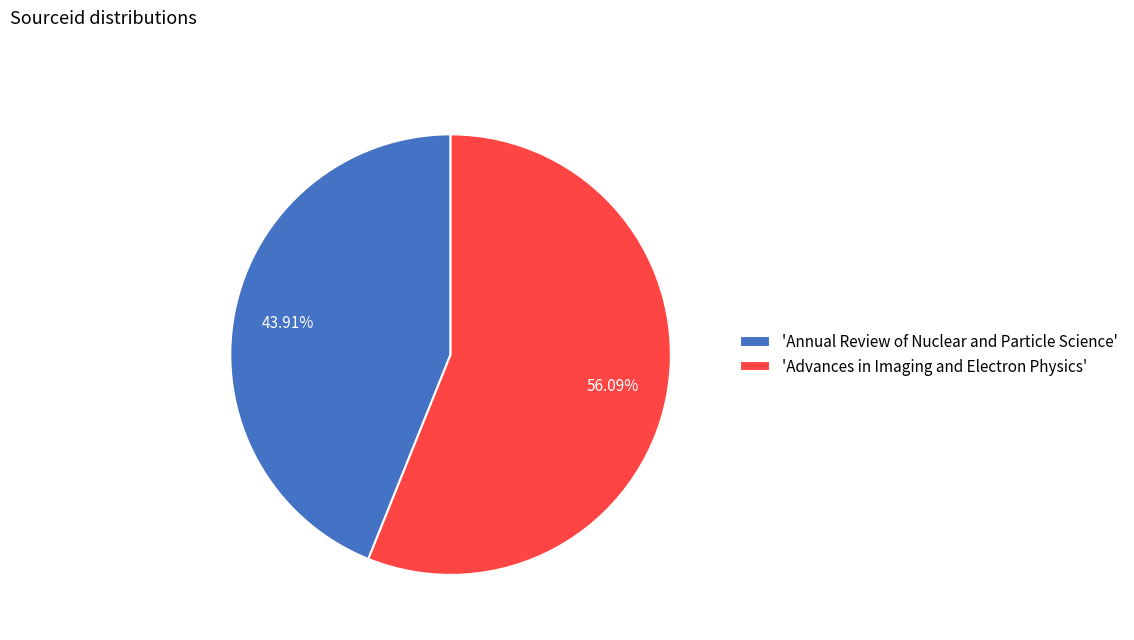

Which category has the biggest portion of the pie?

'Advances in Imaging and Electron Physics'